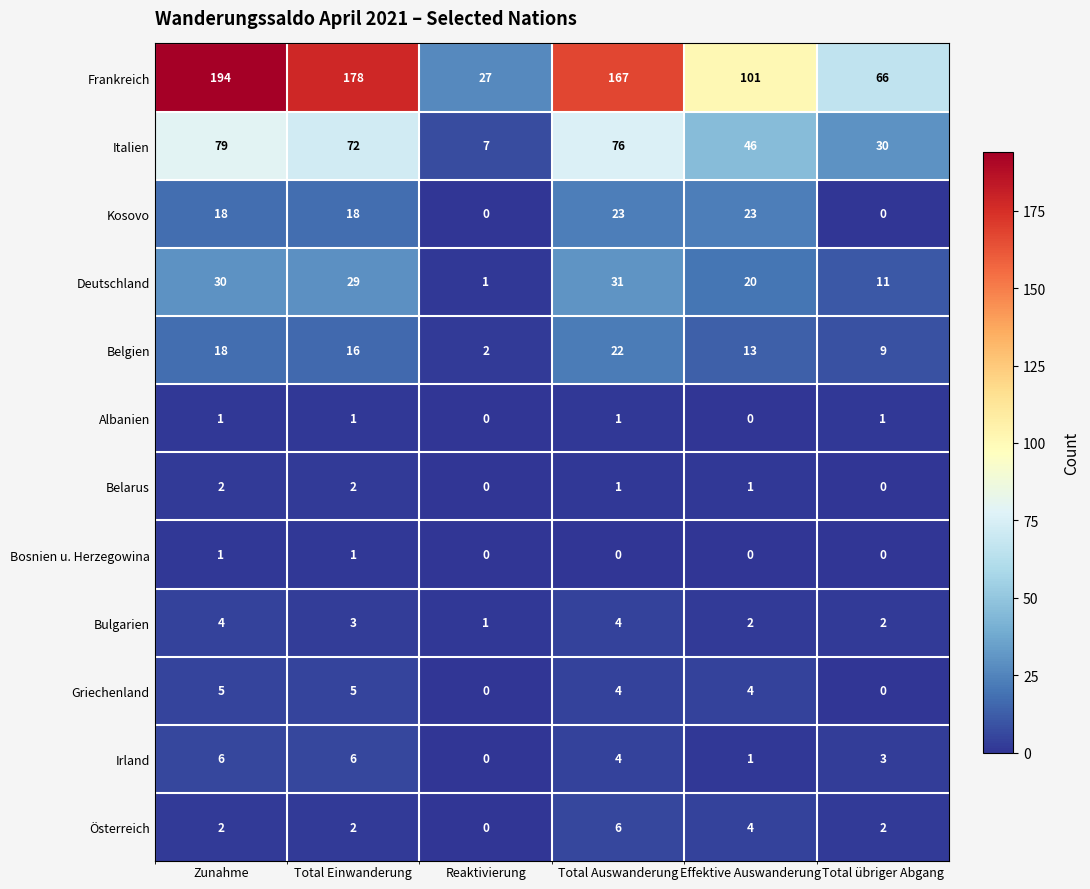

At how many categories does at least one series exceed 91?

4